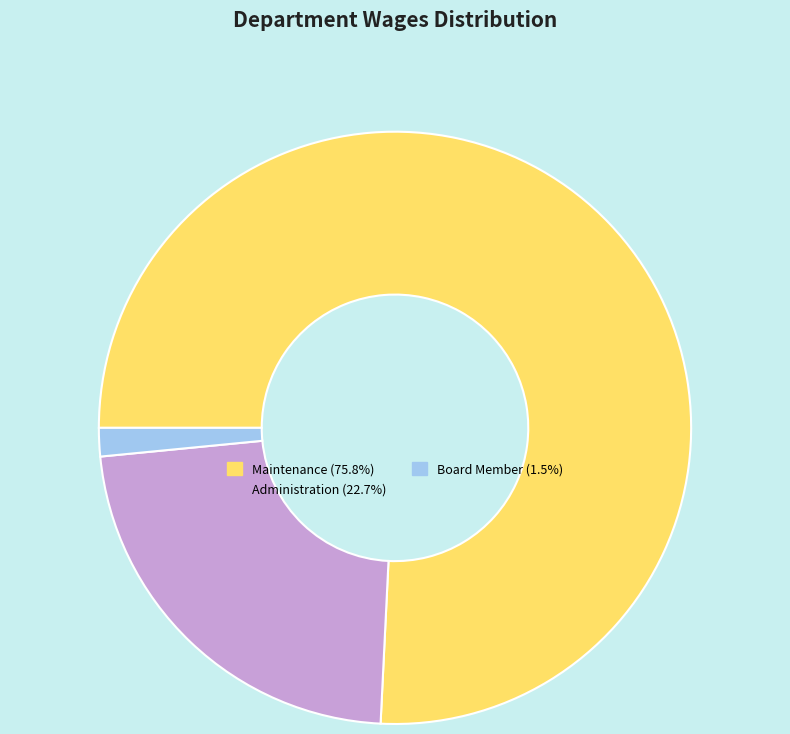

Approximately how many times larger is the value at Board Member compared to Administration?

0.1